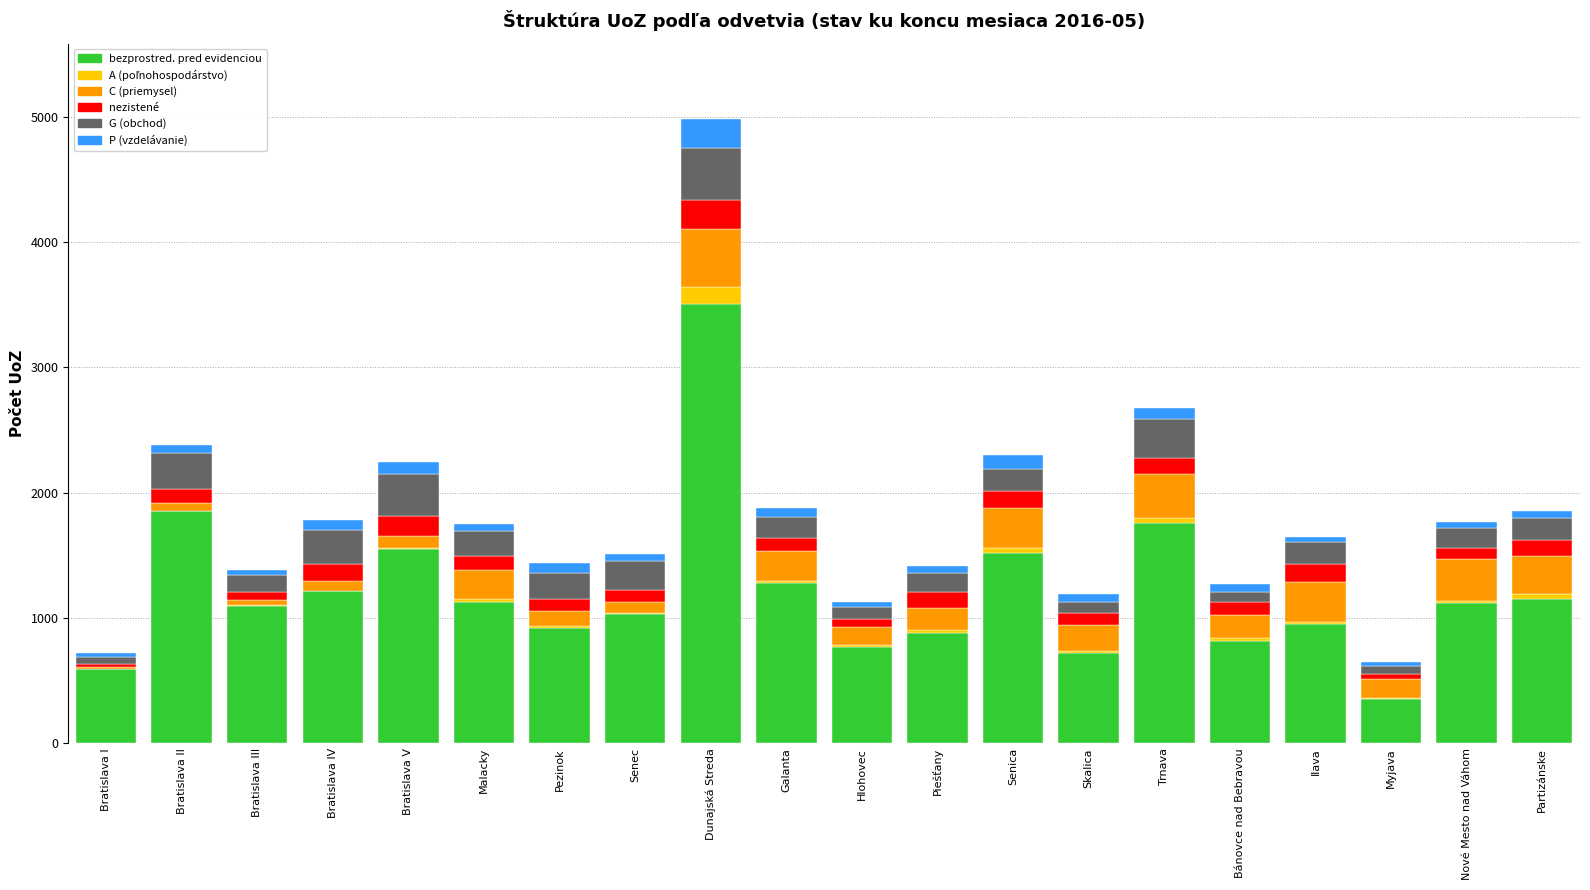

What is the maximum value for bezprostred. pred evidenciou?

3506